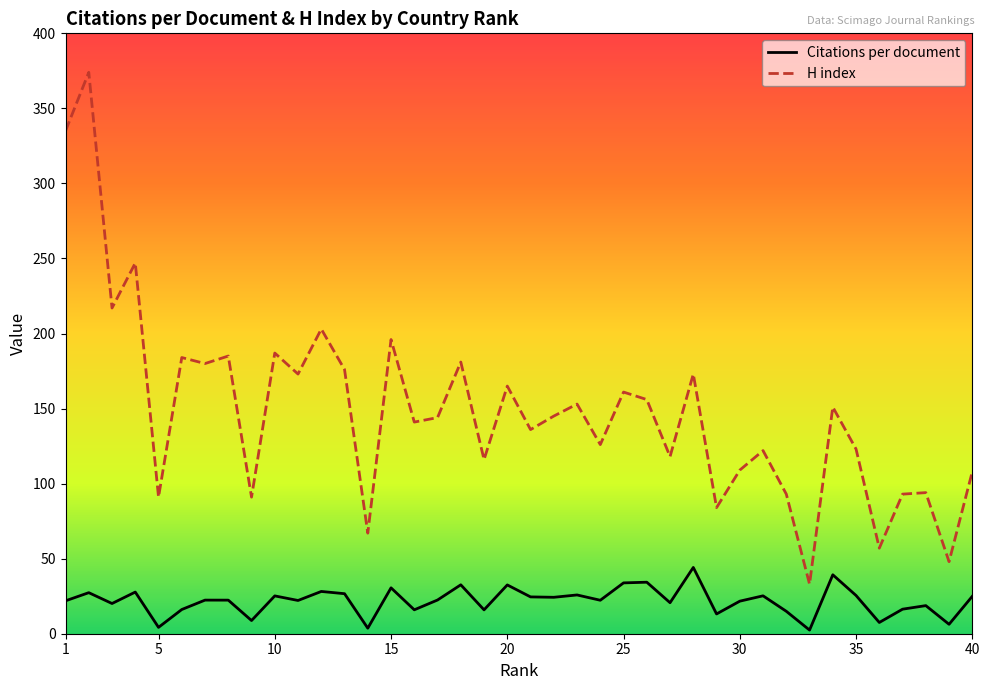

What is the average value of the H index series?

148.4